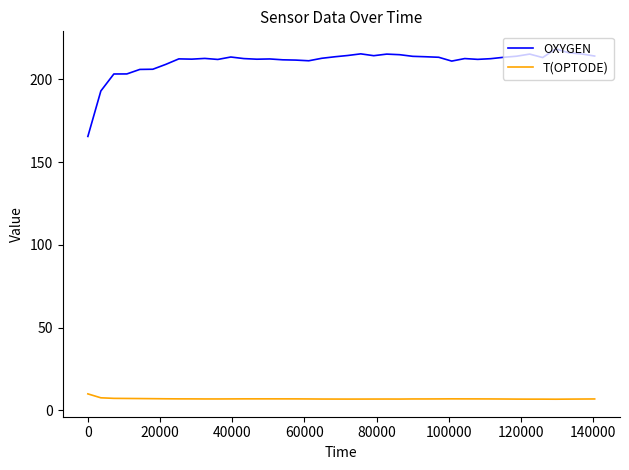

Which series has the largest total across all categories?

OXYGEN